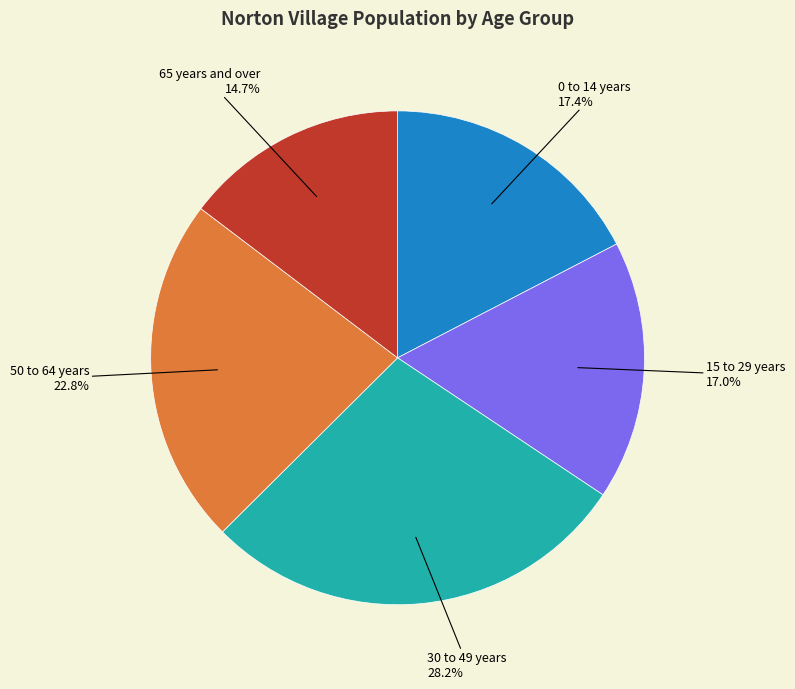

Is there any slice that represents more than half of the pie?

No